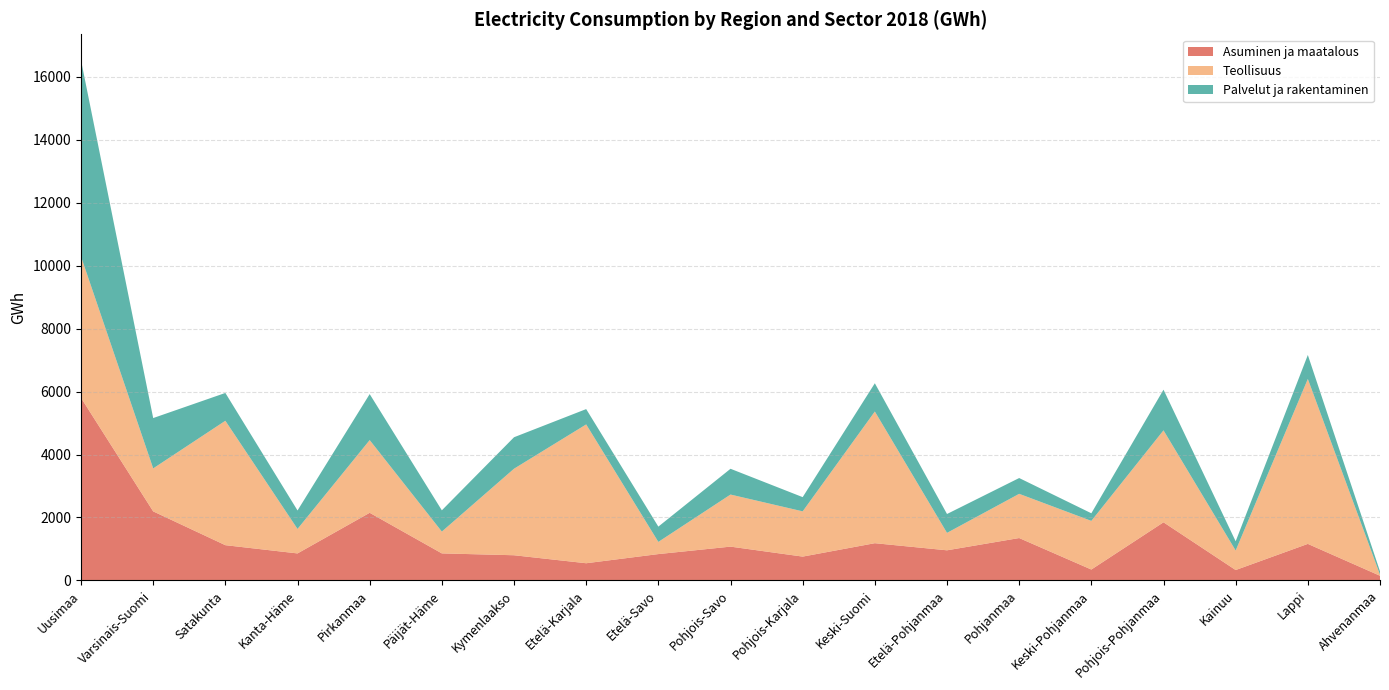

Reading left to right, transcribe all the data shown in this chart.

Asuminen ja maatalous: Uusimaa=5801	Varsinais-Suomi=2193	Satakunta=1119	Kanta-Häme=857	Pirkanmaa=2148	Päijät-Häme=858	Kymenlaakso=799	Etelä-Karjala=545	Etelä-Savo=836	Pohjois-Savo=1073	Pohjois-Karjala=756	Keski-Suomi=1182	Etelä-Pohjanmaa=956	Pohjanmaa=1346	Keski-Pohjanmaa=345	Pohjois-Pohjanmaa=1846	Kainuu=329	Lappi=1160	Ahvenanmaa=147
Teollisuus: Uusimaa=4491	Varsinais-Suomi=1366	Satakunta=3954	Kanta-Häme=778	Pirkanmaa=2311	Päijät-Häme=693	Kymenlaakso=2750	Etelä-Karjala=4412	Etelä-Savo=387	Pohjois-Savo=1655	Pohjois-Karjala=1438	Keski-Suomi=4185	Etelä-Pohjanmaa=554	Pohjanmaa=1405	Keski-Pohjanmaa=1546	Pohjois-Pohjanmaa=2923	Kainuu=620	Lappi=5242	Ahvenanmaa=35
Palvelut ja rakentaminen: Uusimaa=6237	Varsinais-Suomi=1600	Satakunta=884	Kanta-Häme=587	Pirkanmaa=1462	Päijät-Häme=676	Kymenlaakso=1000	Etelä-Karjala=487	Etelä-Savo=486	Pohjois-Savo=819	Pohjois-Karjala=452	Keski-Suomi=898	Etelä-Pohjanmaa=600	Pohjanmaa=502	Keski-Pohjanmaa=242	Pohjois-Pohjanmaa=1292	Kainuu=294	Lappi=762	Ahvenanmaa=105